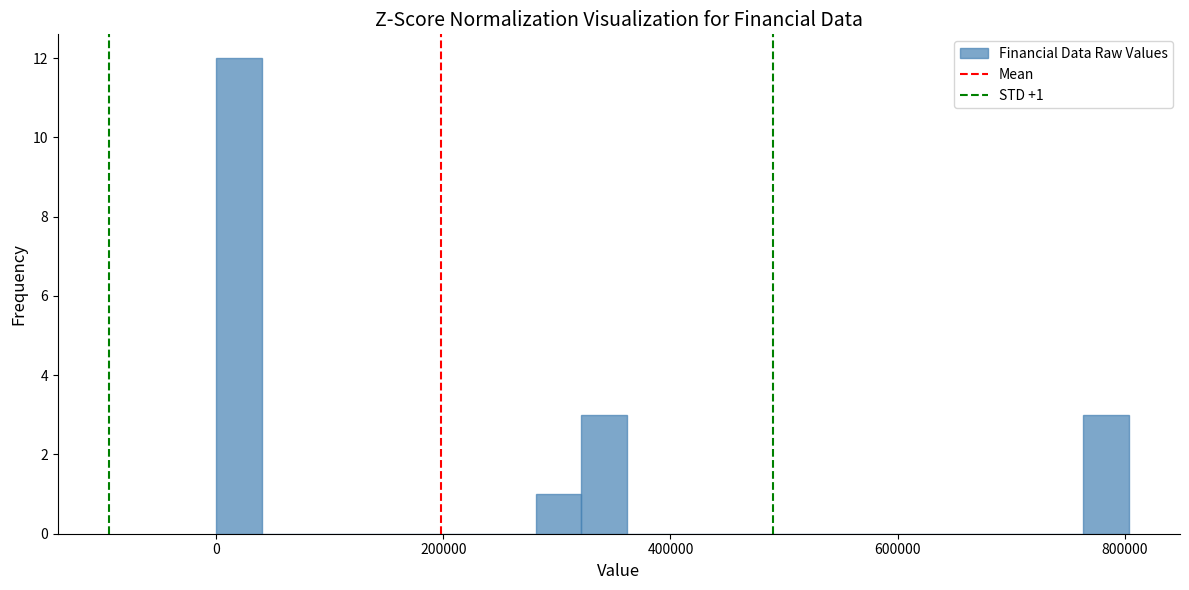

Read against the x-axis, roughly where is the centre of the tallest bar?

20000